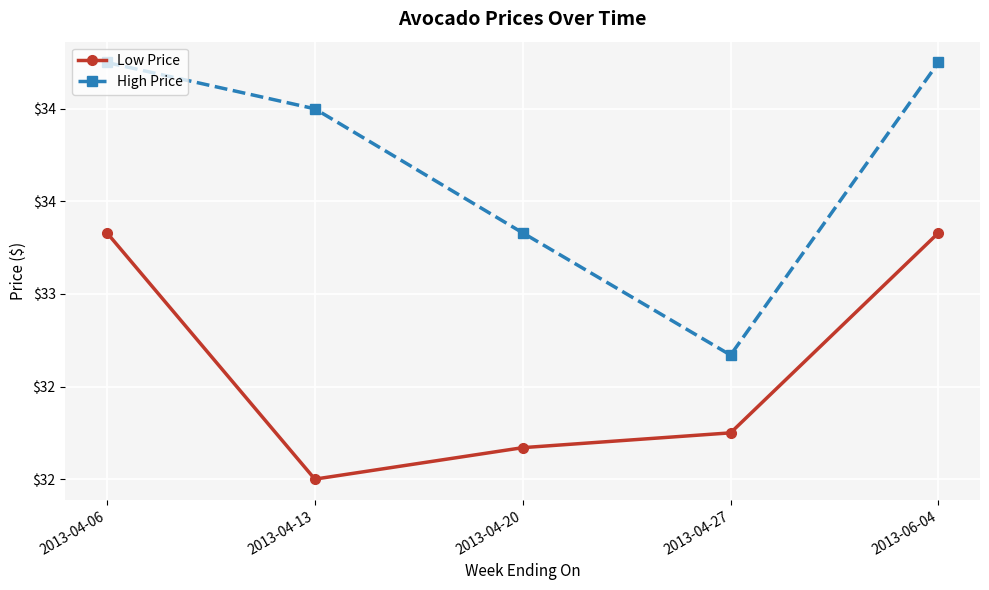

Reading left to right, extract all data points from this chart.

Low Price: 2013-04-06=33.3	2013-04-13=32.0	2013-04-20=32.2	2013-04-27=32.2	2013-06-04=33.3
High Price: 2013-04-06=34.2	2013-04-13=34.0	2013-04-20=33.3	2013-04-27=32.7	2013-06-04=34.2